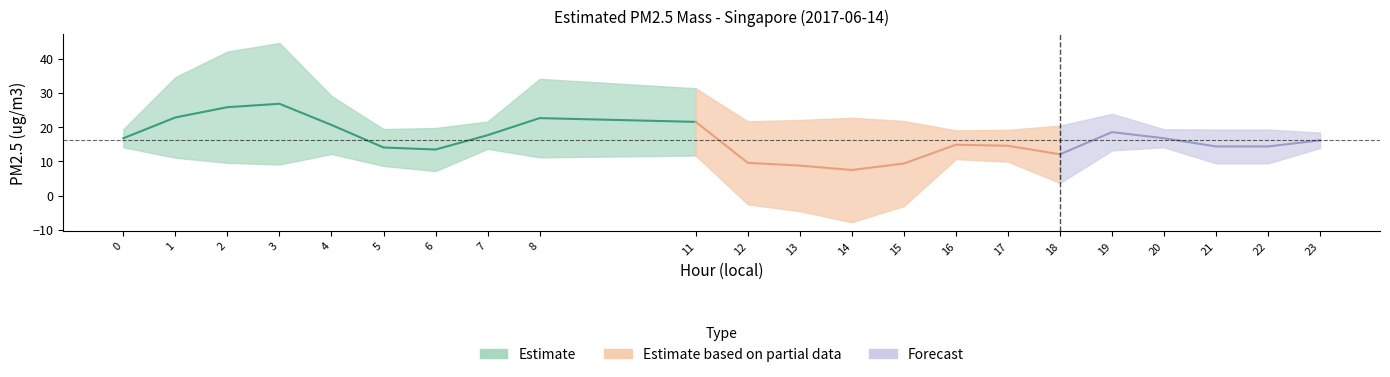

Does the chart display data point markers on the line(s)?

No